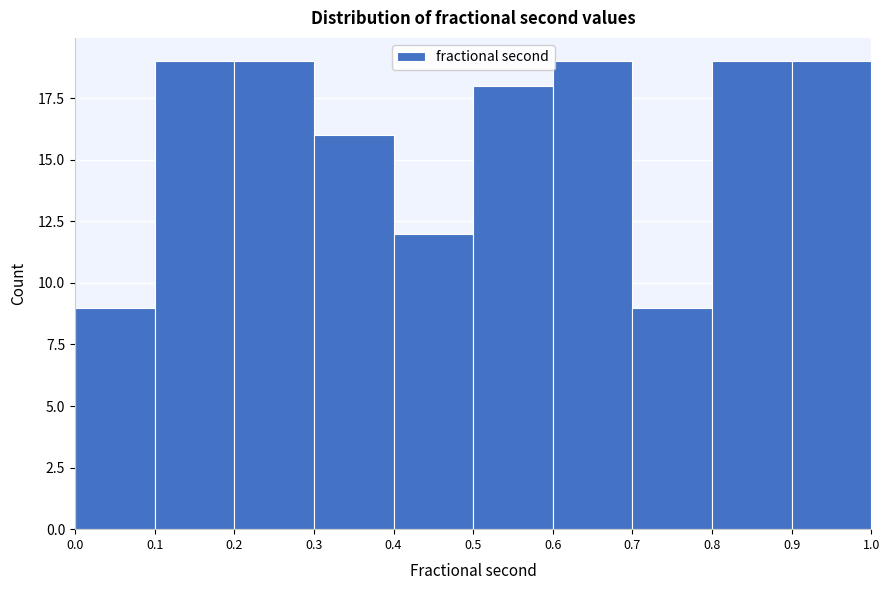

Reading left to right, transcribe this chart: for each bar, give the range it covers on the x-axis and its height. The values are not printed on the chart, so give them approximately, as read against the axis.

0.0 to 0.1: 9
0.1 to 0.2: 19
0.2 to 0.3: 19
0.3 to 0.4: 16
0.4 to 0.5: 12
0.5 to 0.6: 18
0.6 to 0.7: 19
0.7 to 0.8: 9
0.8 to 0.9: 19
0.9 to 1.0: 19